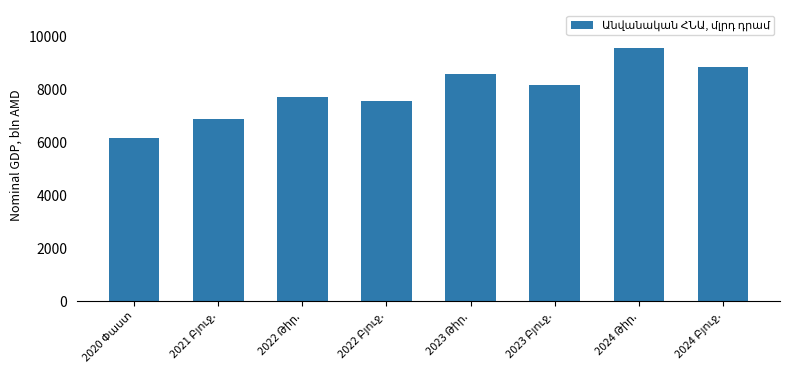

What is the average value?

7935.6